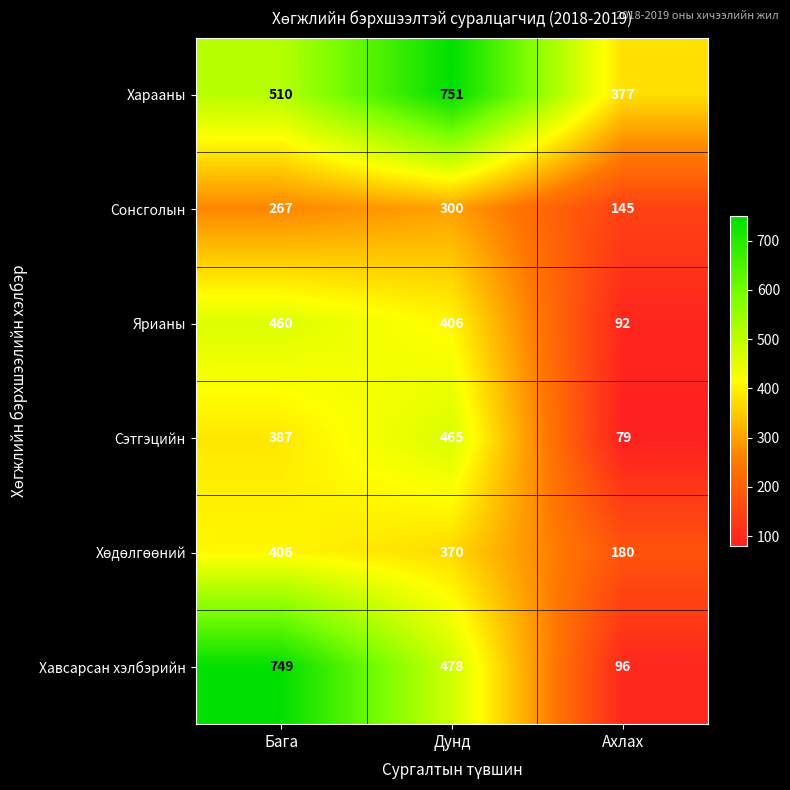

At which category is the sum across all series the highest?

Бага